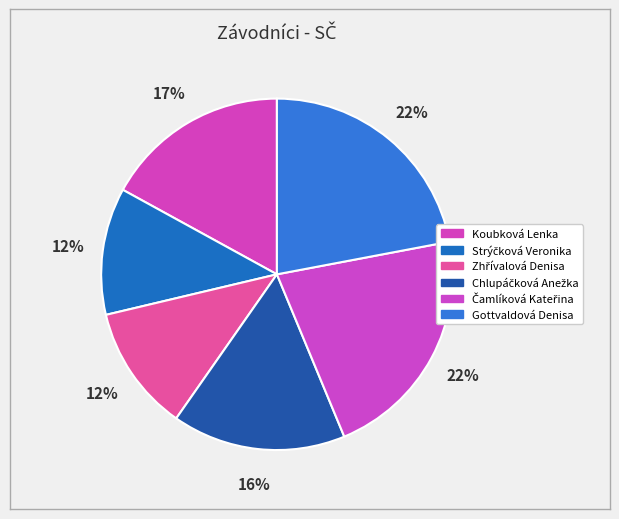

Count the number of slices in the pie.

6